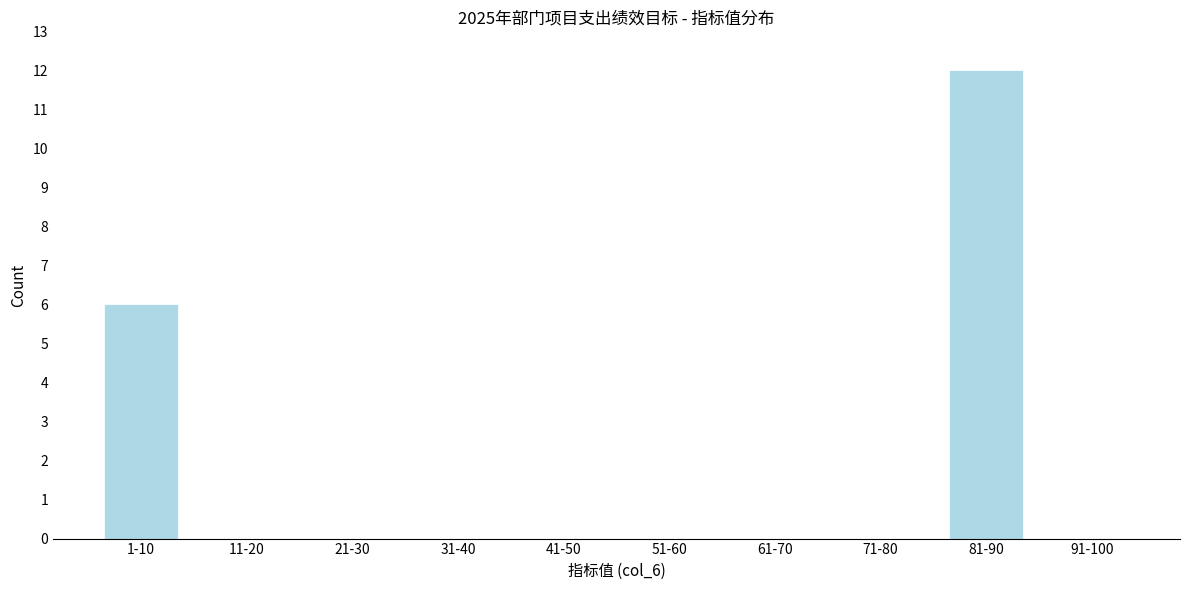

Reading left to right, transcribe all the data shown in this chart.

1-10=6	11-20=0	21-30=0	31-40=0	41-50=0	51-60=0	61-70=0	71-80=0	81-90=12	91-100=0